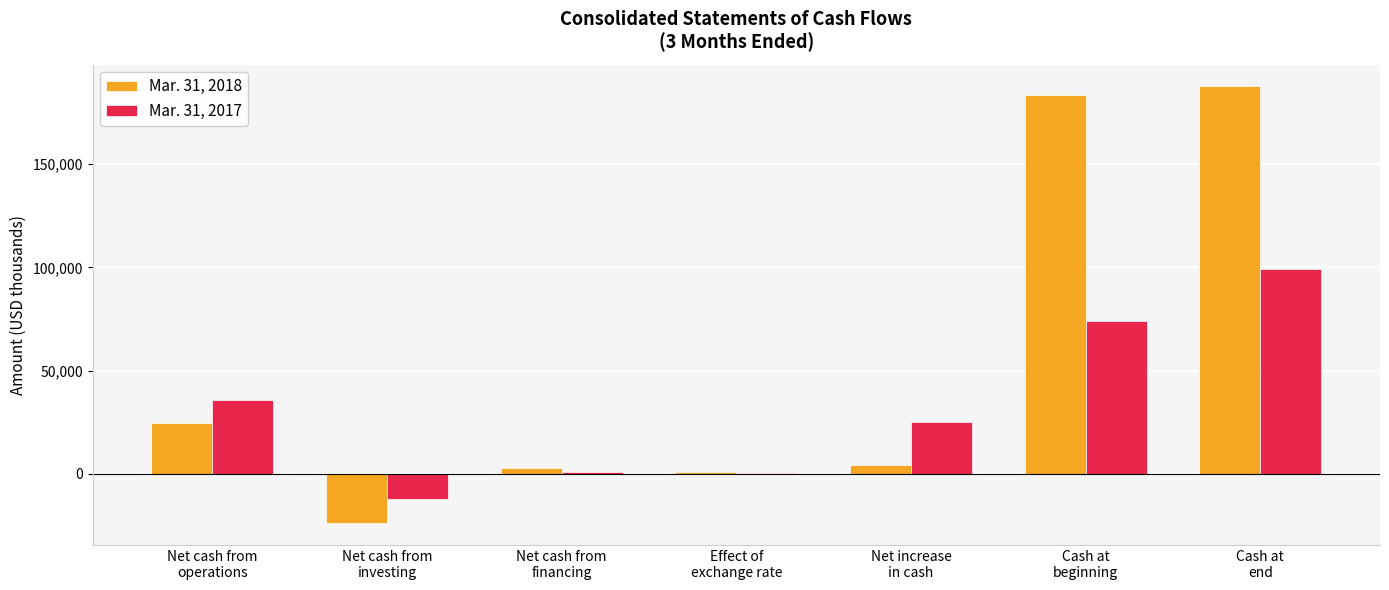

What is the sum of all Mar. 31, 2017 values?

223381